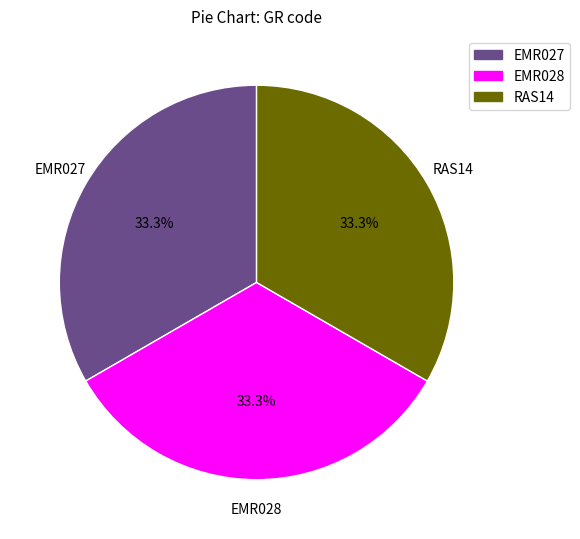

Approximately how many times larger is the value at EMR027 compared to EMR028?

1.0